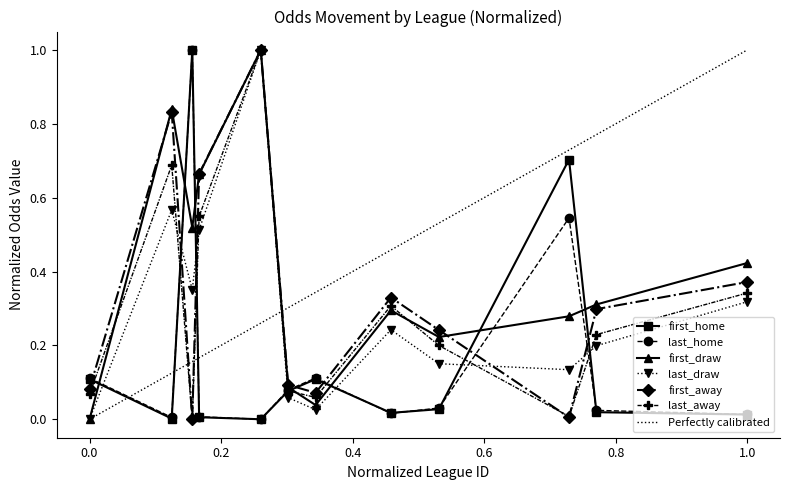

True or false: last_home has a value of 0.2 at 0.0.

False